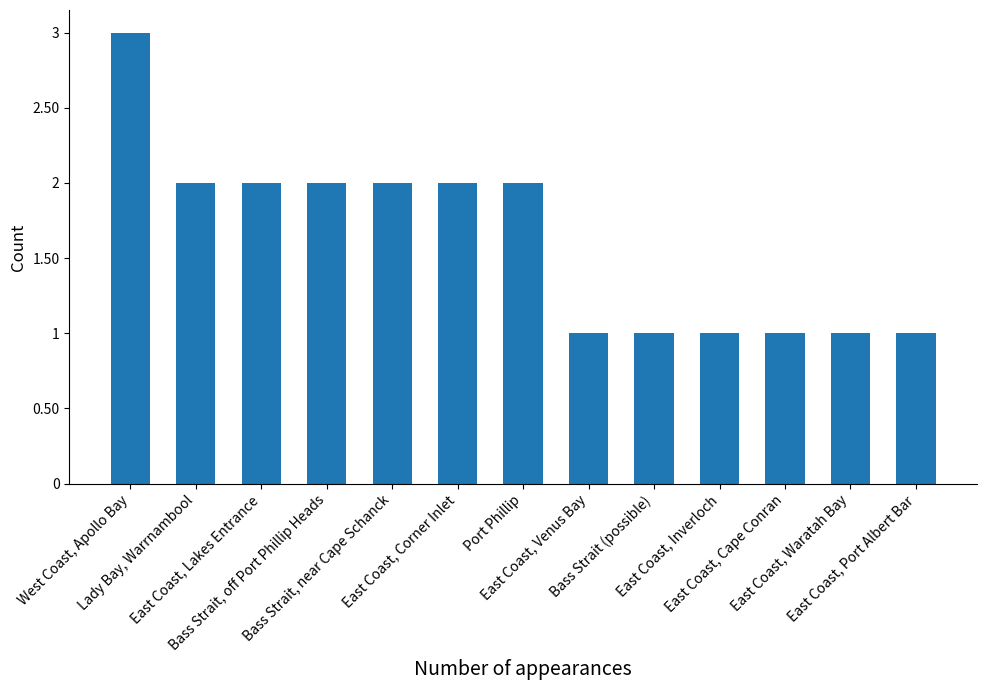

The chart shows a value of 1 at Bass Strait, near Cape Schanck. True or false?

False